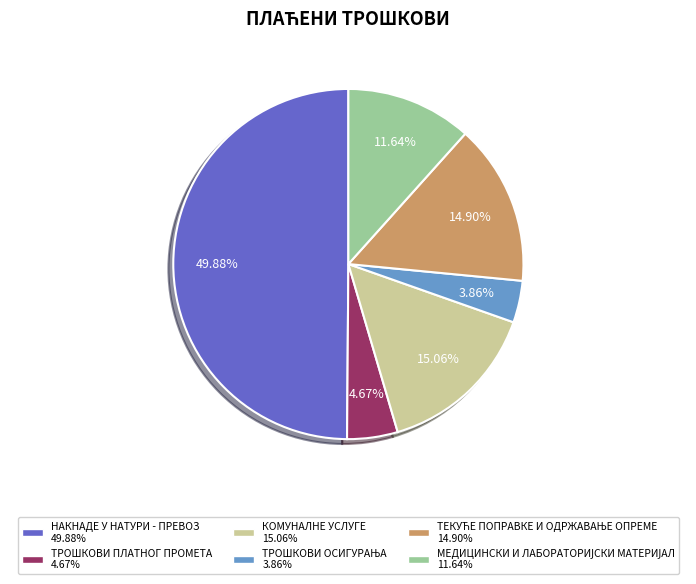

Do НАКНАДЕ У НАТУРИ - ПРЕВОЗ and КОМУНАЛНЕ УСЛУГЕ together represent more than half of the pie?

Yes